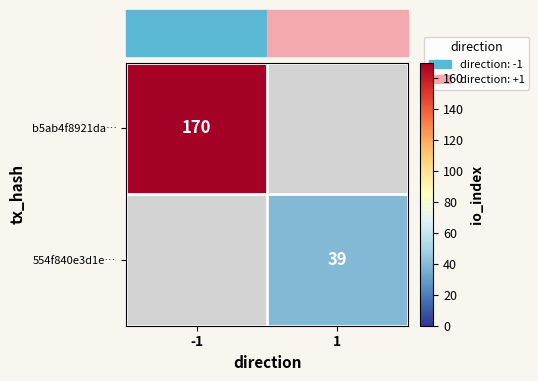

Is it true that 554f840e3d1e… equals 9 at 1?

False